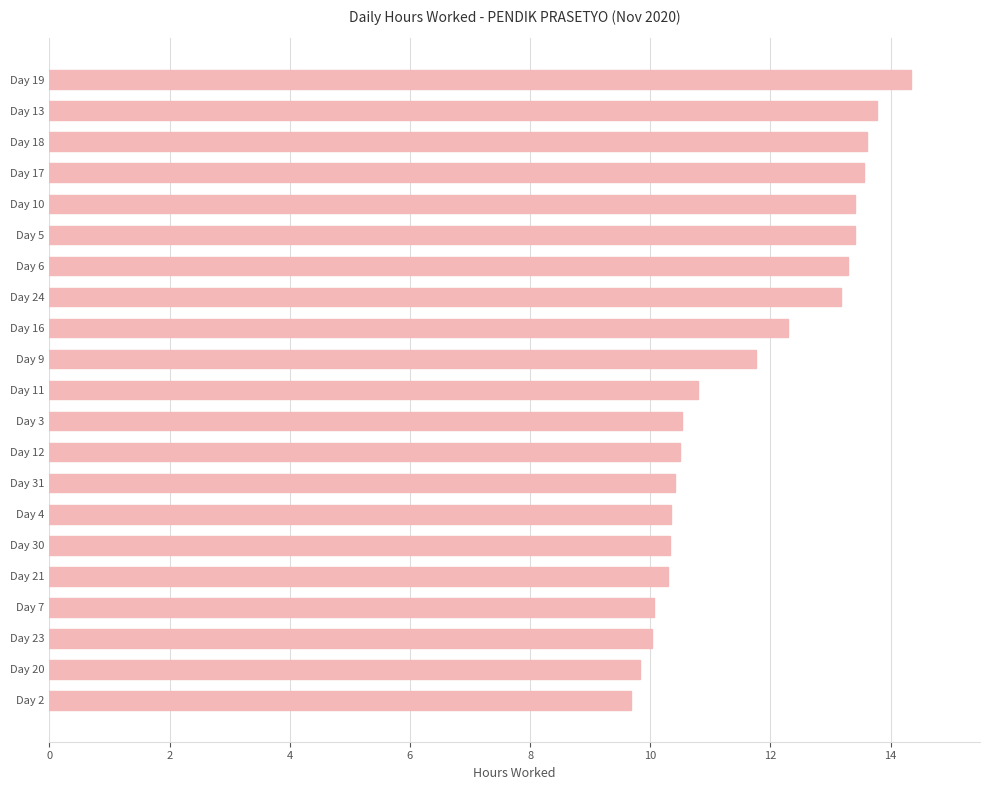

Which has a higher value, Day 11 or Day 18?

Day 18